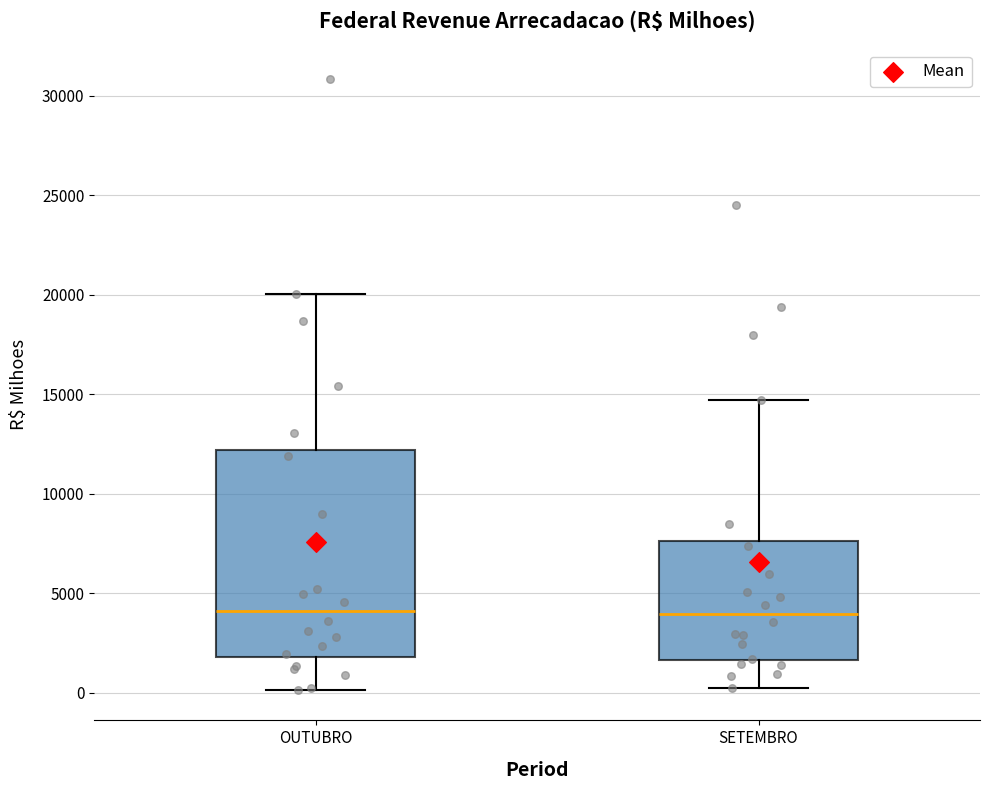

Reading left to right, read every box against the y-axis: the position of its median line, the range the box covers, and the ends of its whiskers. The values are not printed on the chart, so give them approximately, as read against the axis.

OUTUBRO: median 4000, box 2000 to 12000, whiskers 0 to 20000
SETEMBRO: median 4000, box 1500 to 7500, whiskers 0 to 14500